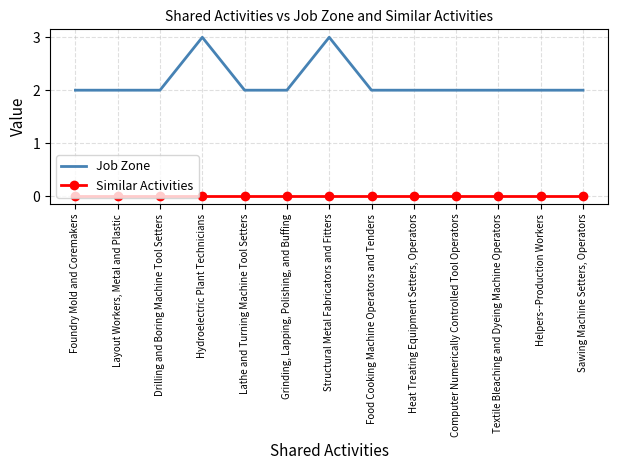

Which series has the largest range (max minus min)?

Job Zone